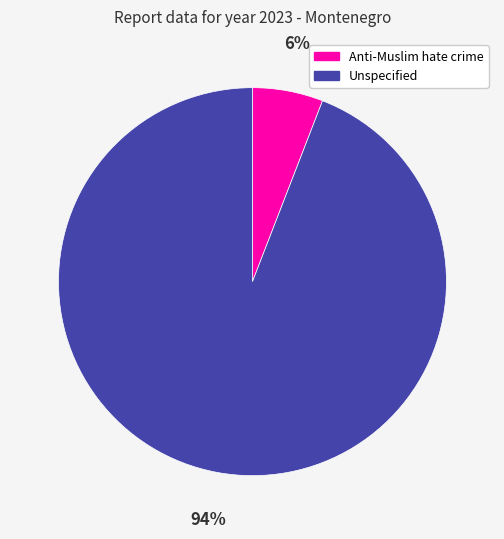

Rank the categories by value from lowest to highest.

Anti-Muslim hate crime, Unspecified